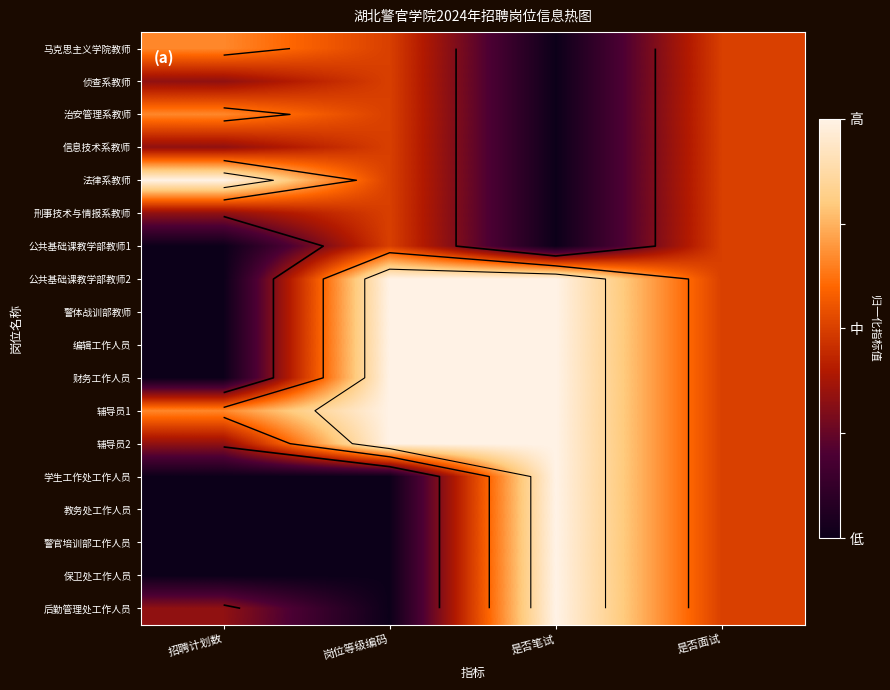

At which category is the sum across all series the highest?

是否笔试